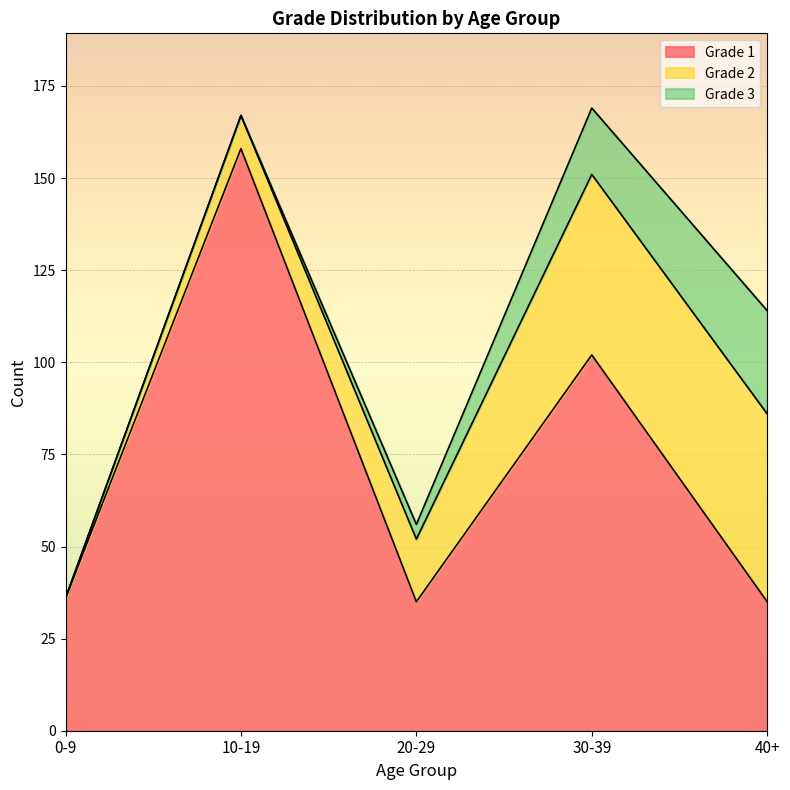

Where is the first local minimum for Grade 1?

20-29